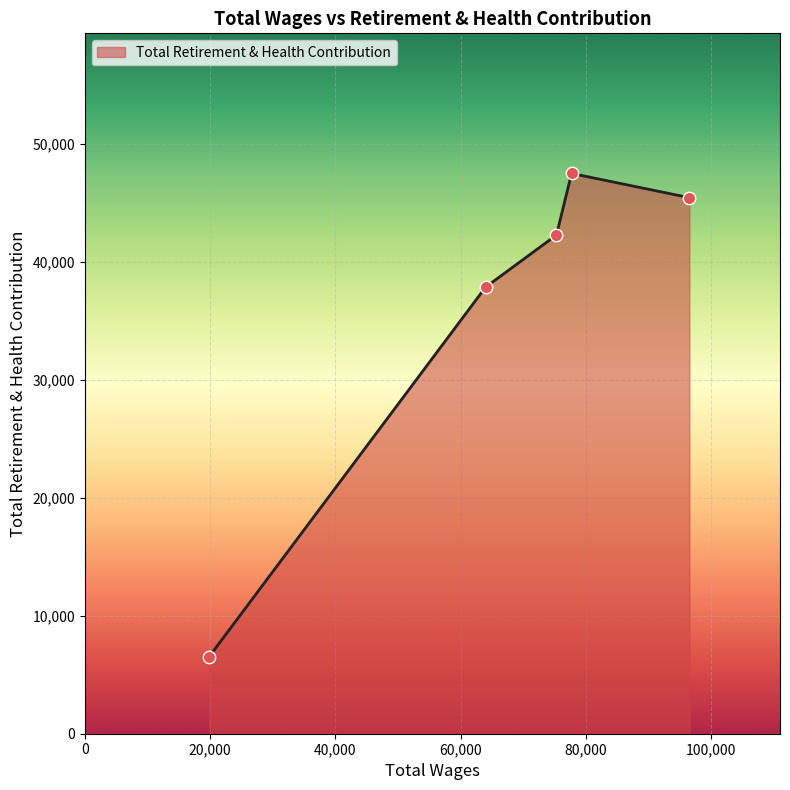

What is the difference between the maximum and second lowest values?

9645